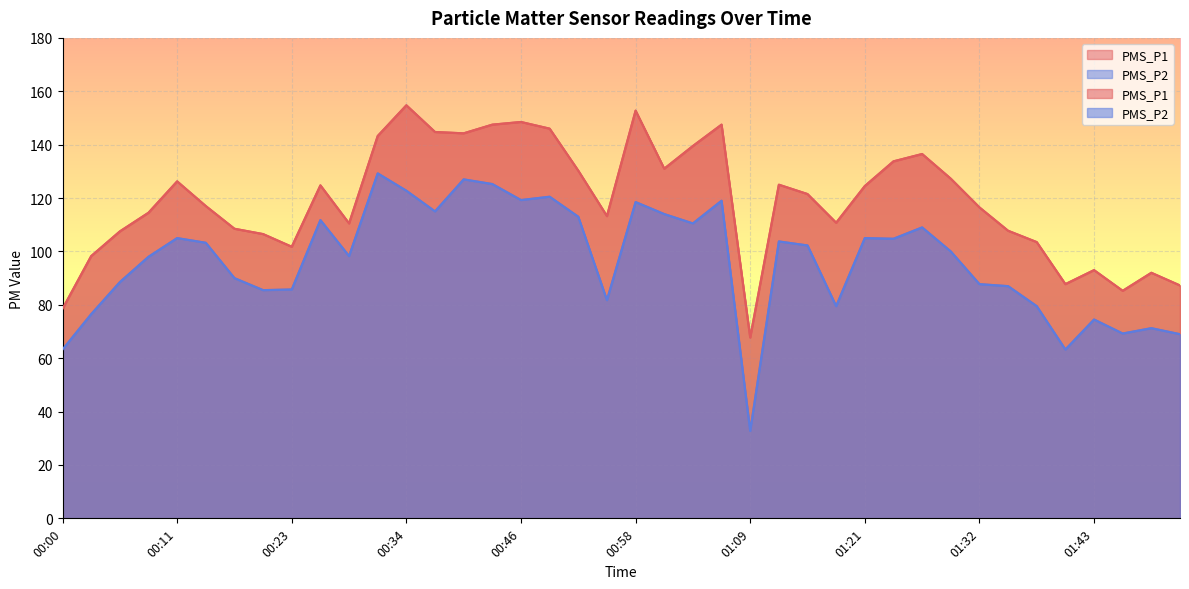

True or false: PMS_P2 has more than 0 interior local peaks.

True